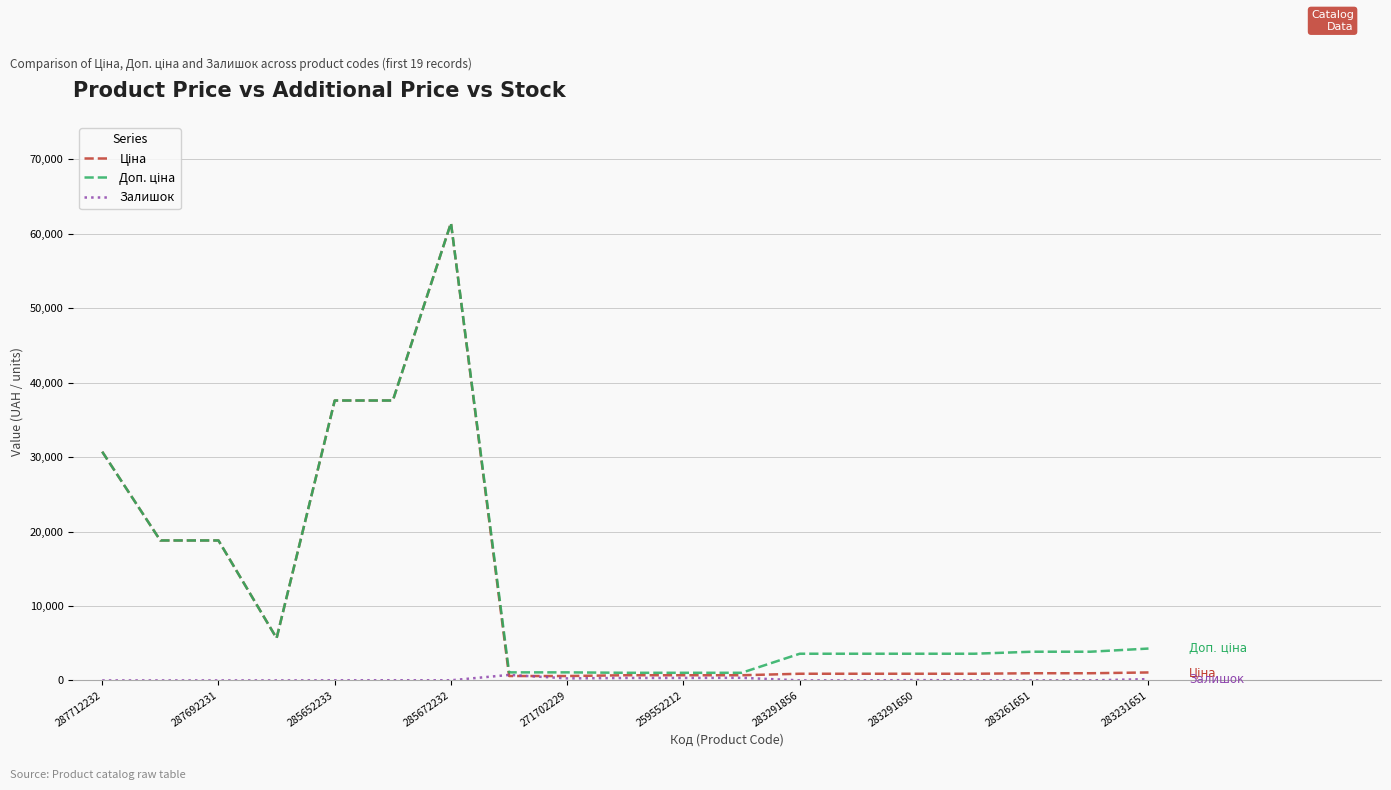

Is this an area chart (filled region under the line)?

No